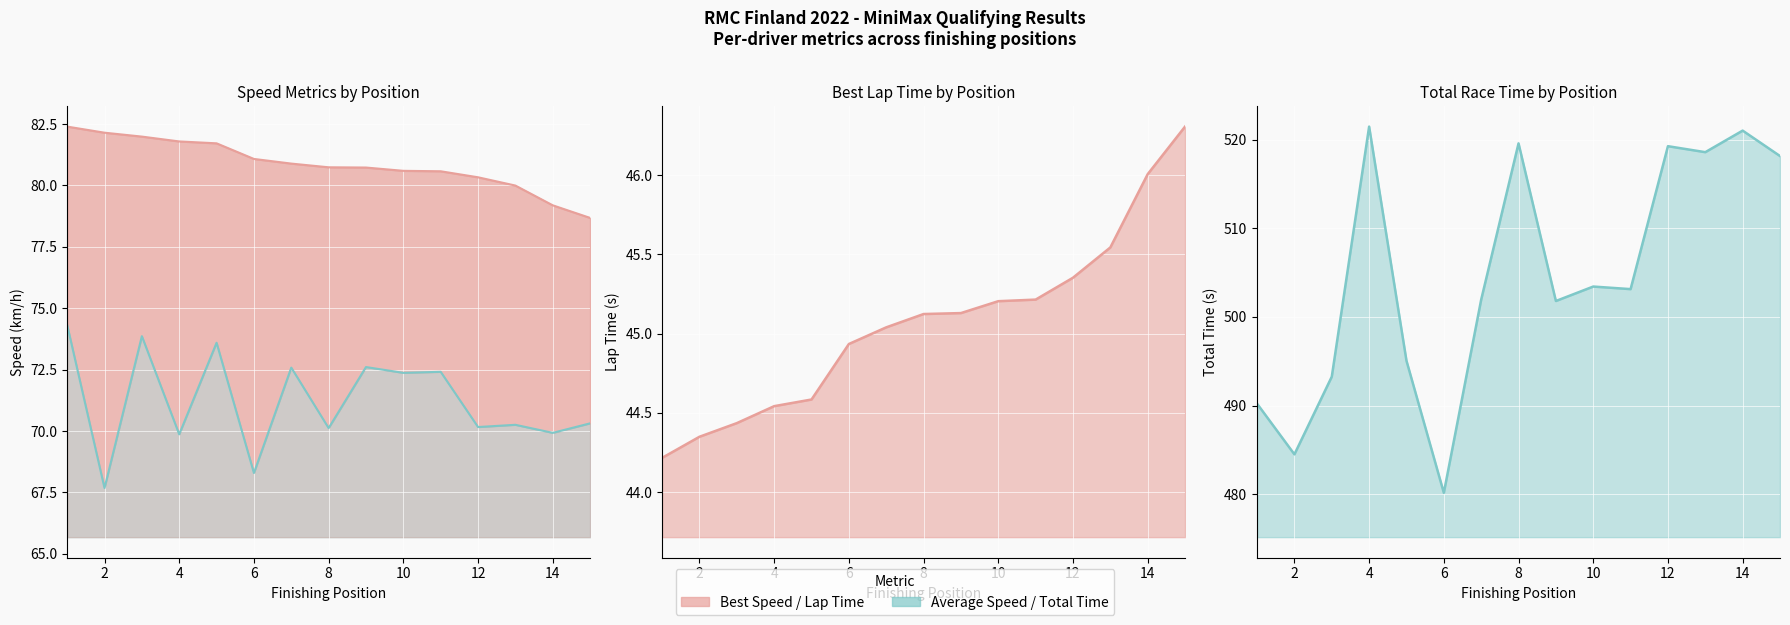

What is the sum of all Average Speed line values?

1068.3